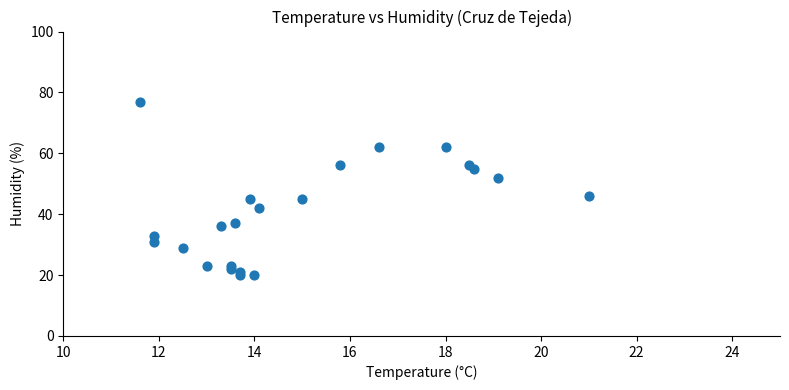

What is the range of Y values (max minus min)?

57